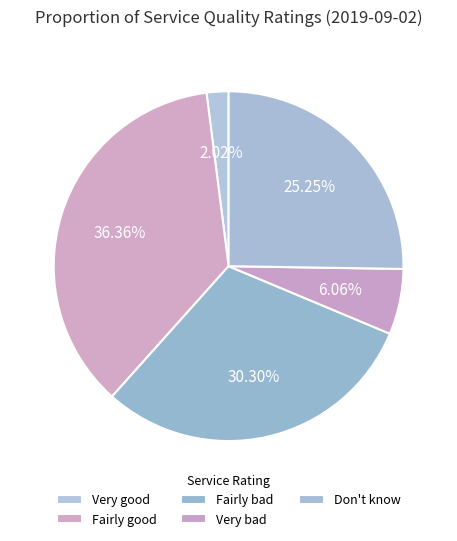

Count the number of slices in the pie.

5